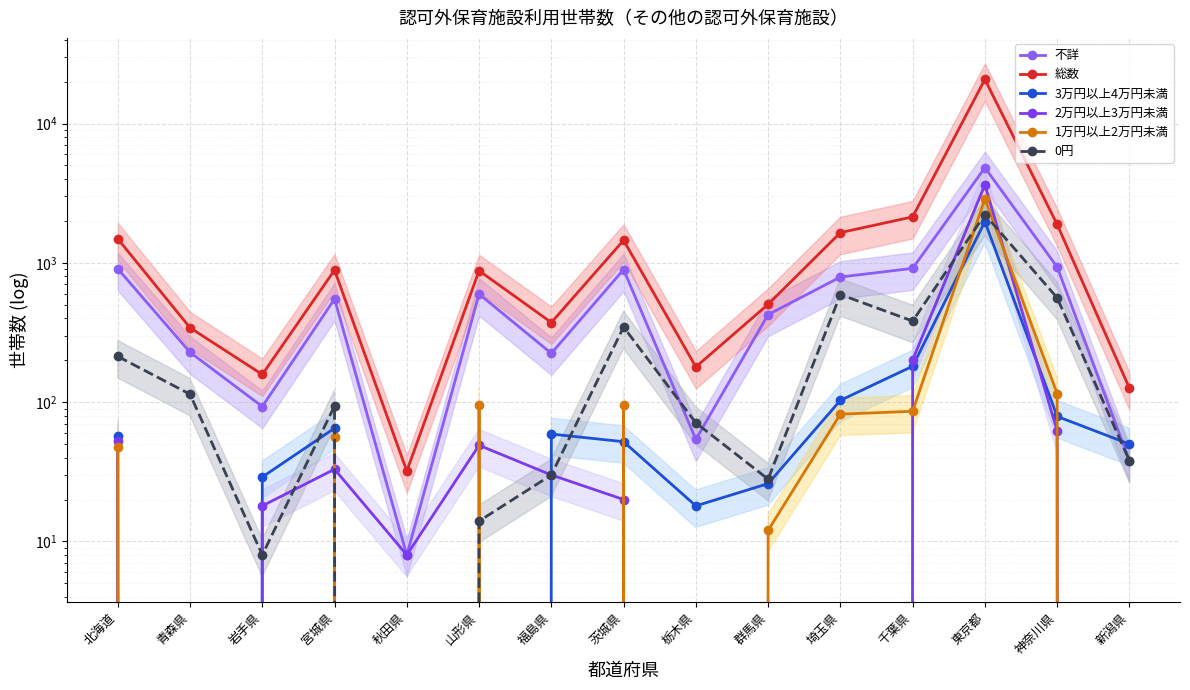

The value of 2万円以上3万円未満 at 岩手県 is 28. True or false?

False